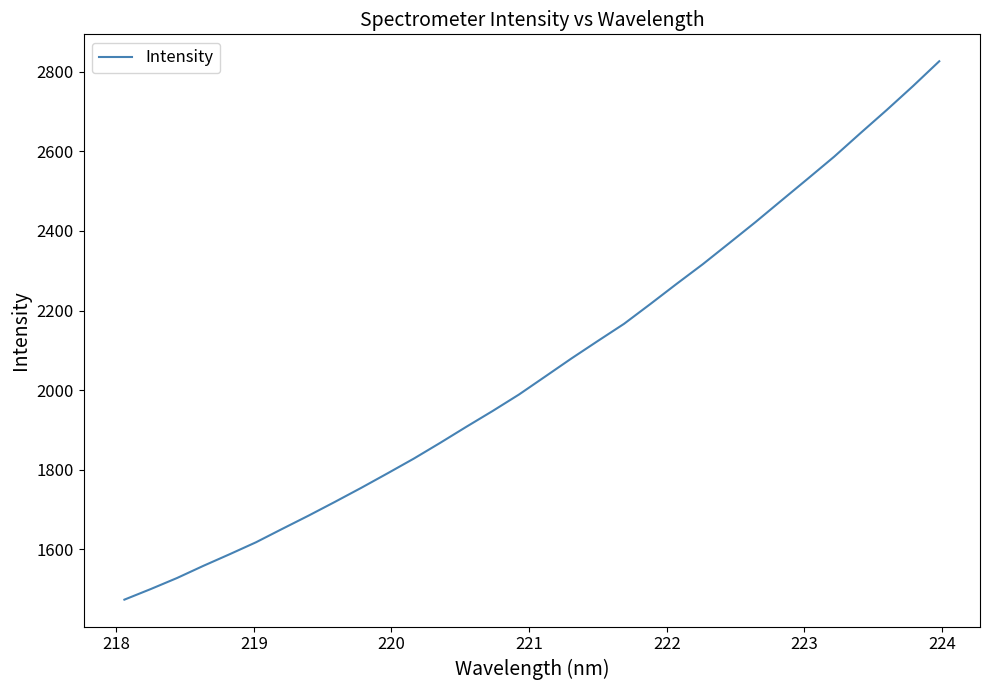

What is the maximum value shown in the chart?

2826.5